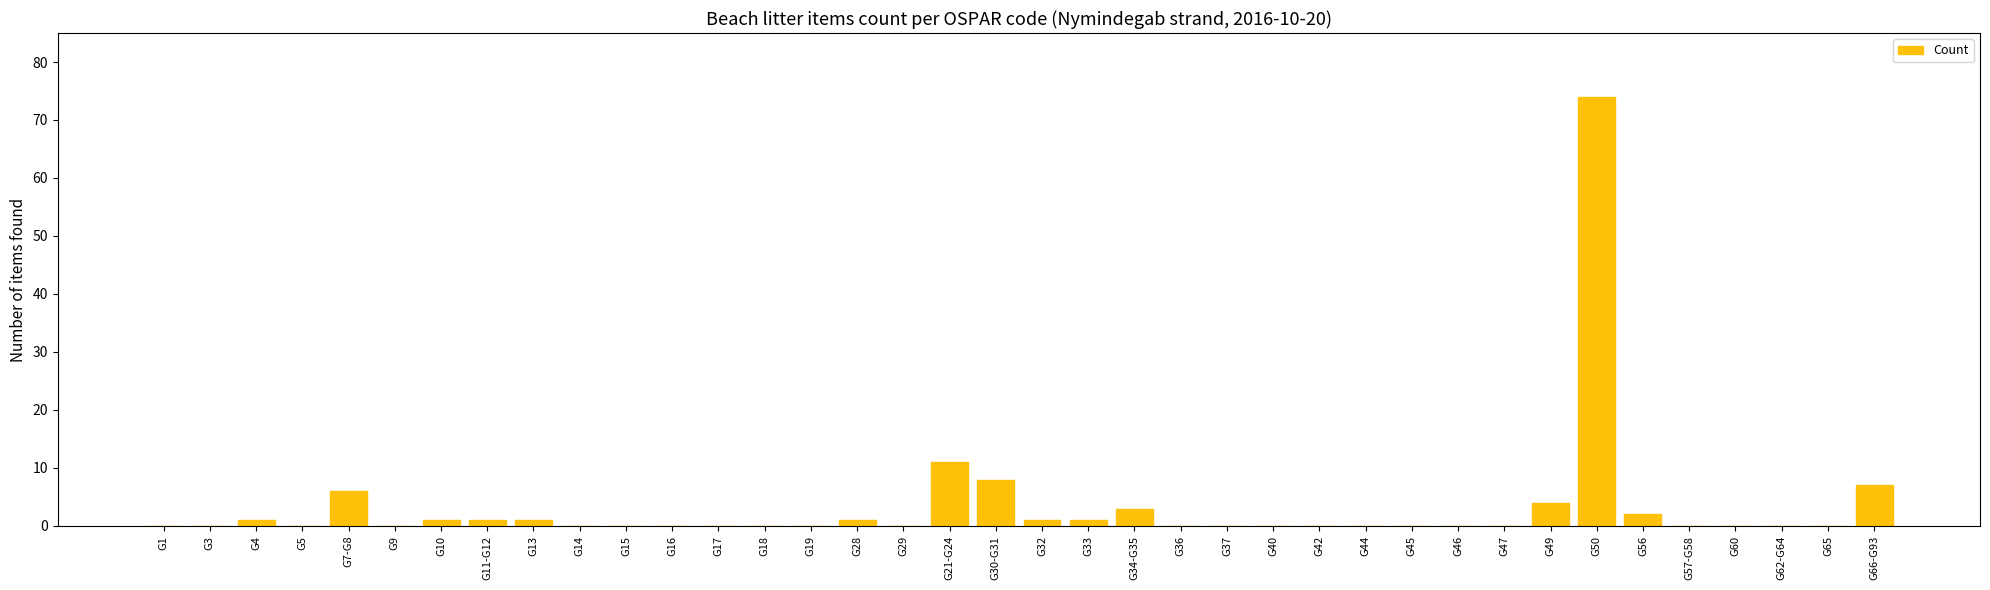

What is the maximum value shown in the chart?

74